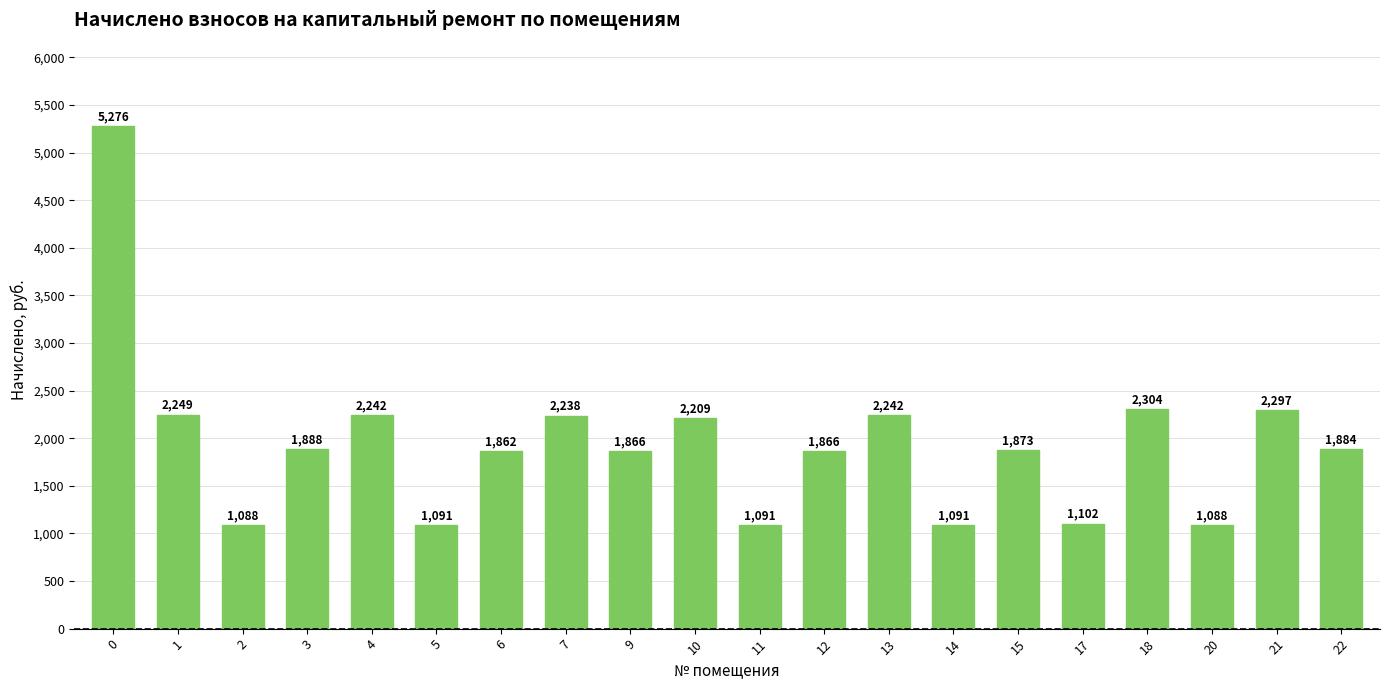

What is the change in value from 0 to 15?

-3403.1